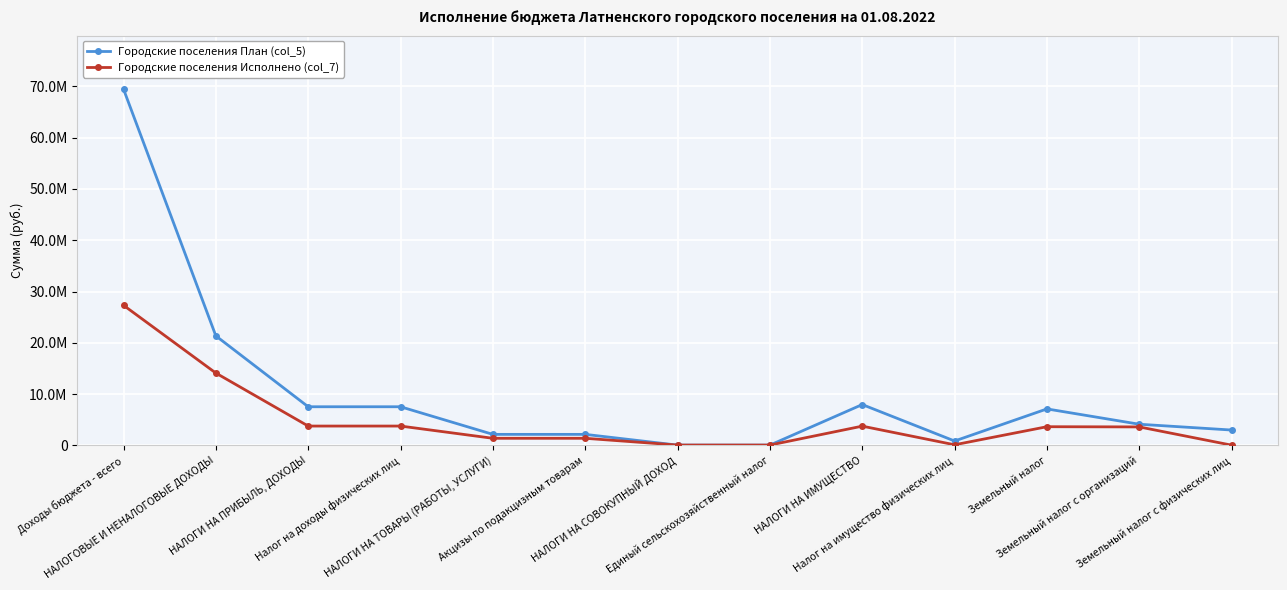

What are all the series names shown in the legend?

Городские поселения План (col_5), Городские поселения Исполнено (col_7)